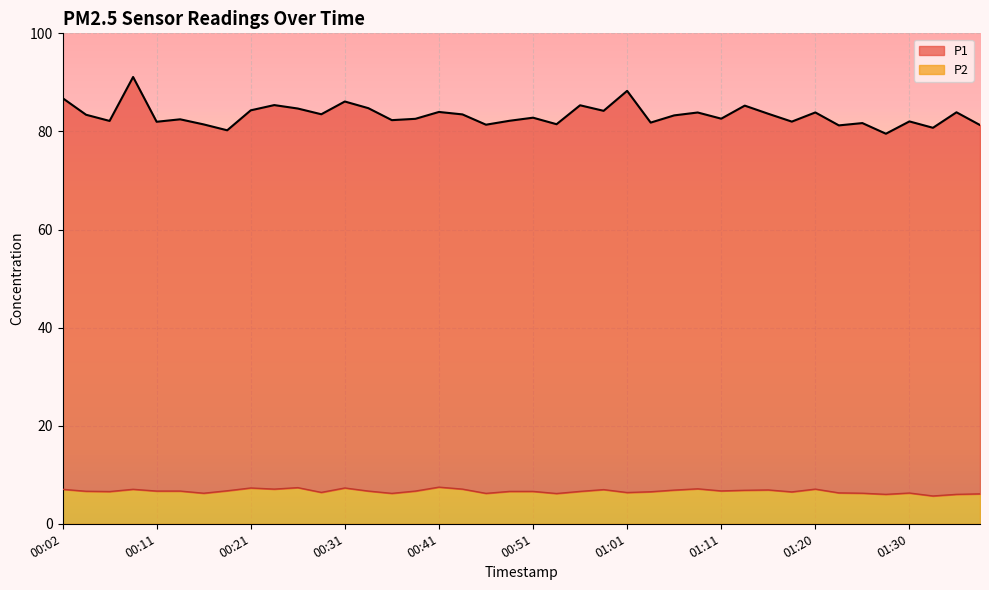

True or false: P1 and P2 cross at least once.

False